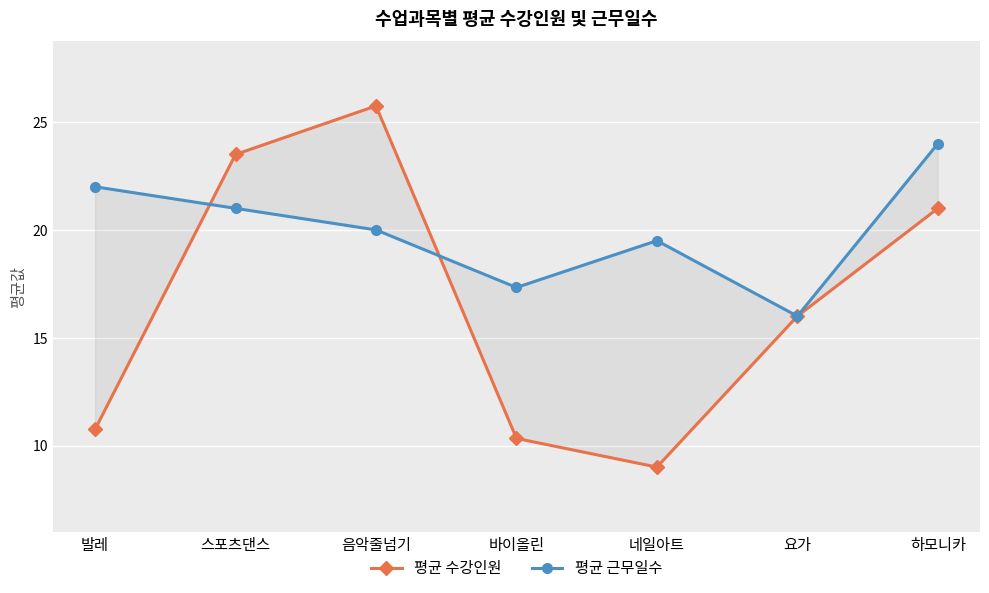

True or false: 평균 수강인원 and 평균 근무일수 intersect in this chart.

True